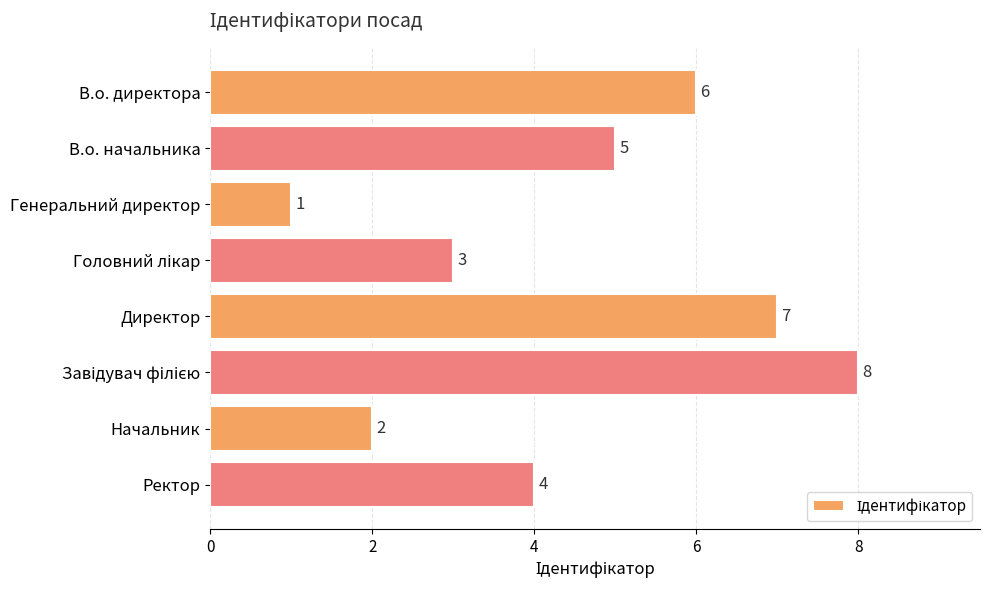

True or false: the data shows 2 at Начальник.

True